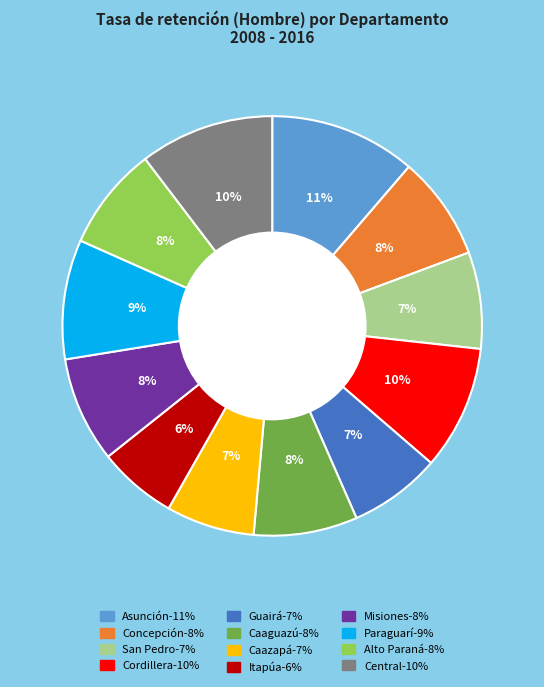

Which slice is the smallest?

Itapúa